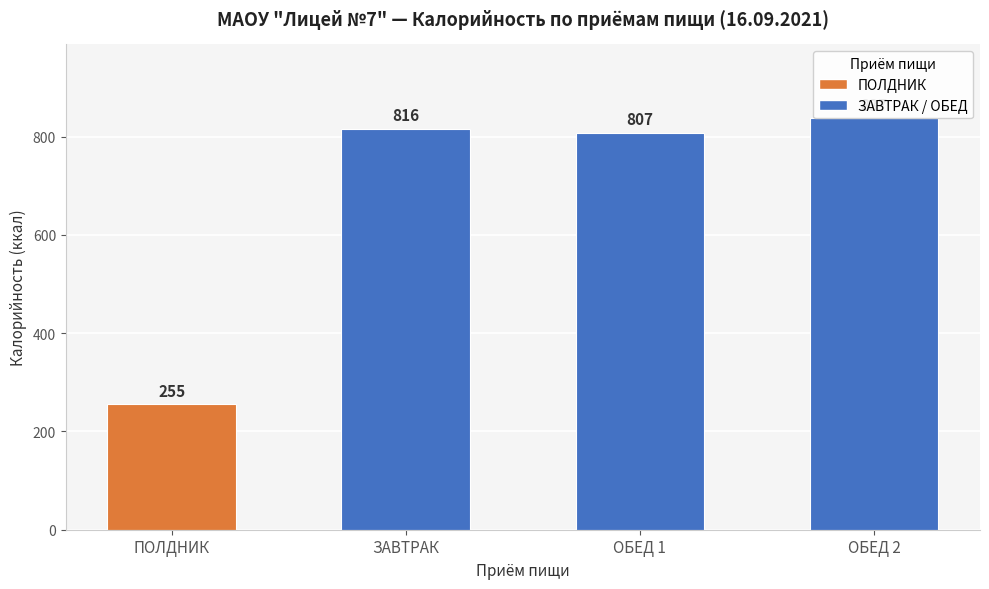

The value at ПОЛДНИК is 255. True or false?

True